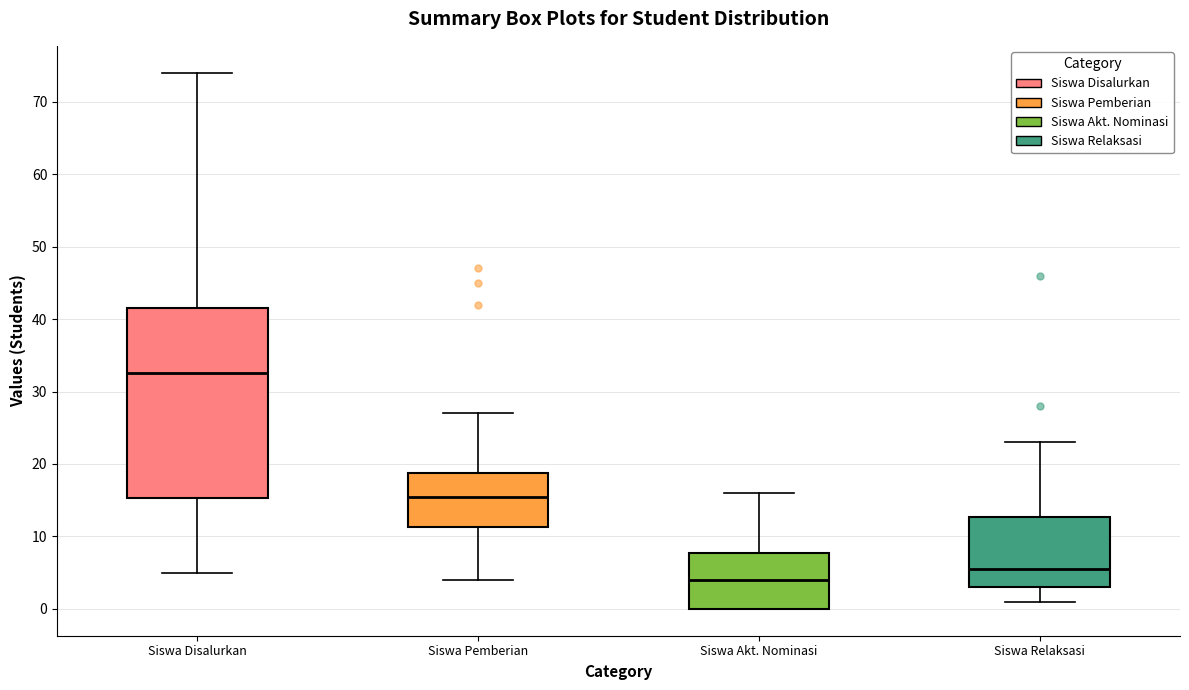

Reading left to right, read every box against the y-axis: the position of its median line, the range the box covers, and the ends of its whiskers. The values are not printed on the chart, so give them approximately, as read against the axis.

Siswa Disalurkan: median 33, box 15 to 42, whiskers 5 to 74
Siswa Pemberian: median 16, box 11 to 19, whiskers 4 to 27
Siswa Akt. Nominasi: median 4, box 0 to 8, whiskers 0 to 16
Siswa Relaksasi: median 6, box 3 to 13, whiskers 1 to 23